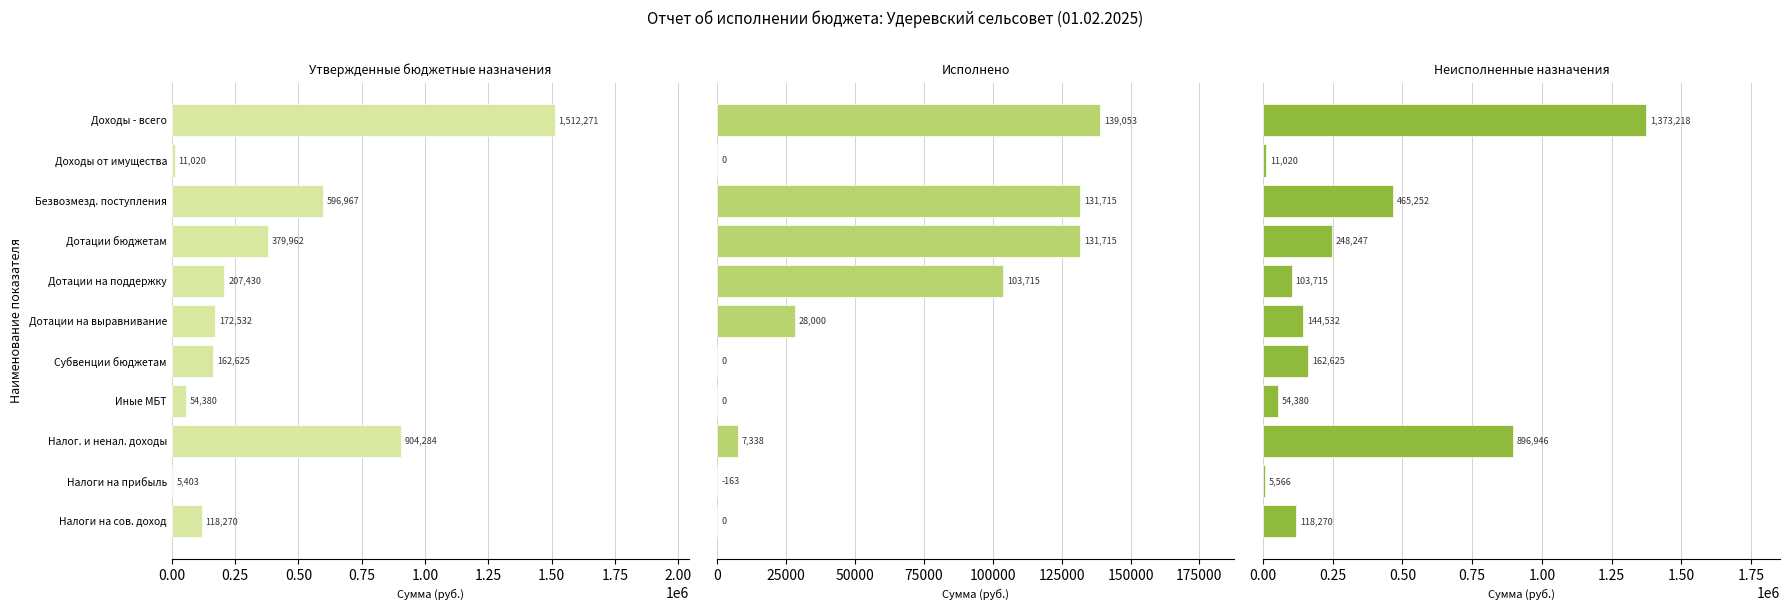

What is the total value across all series at Налог. и ненал. доходы?

1808568.0